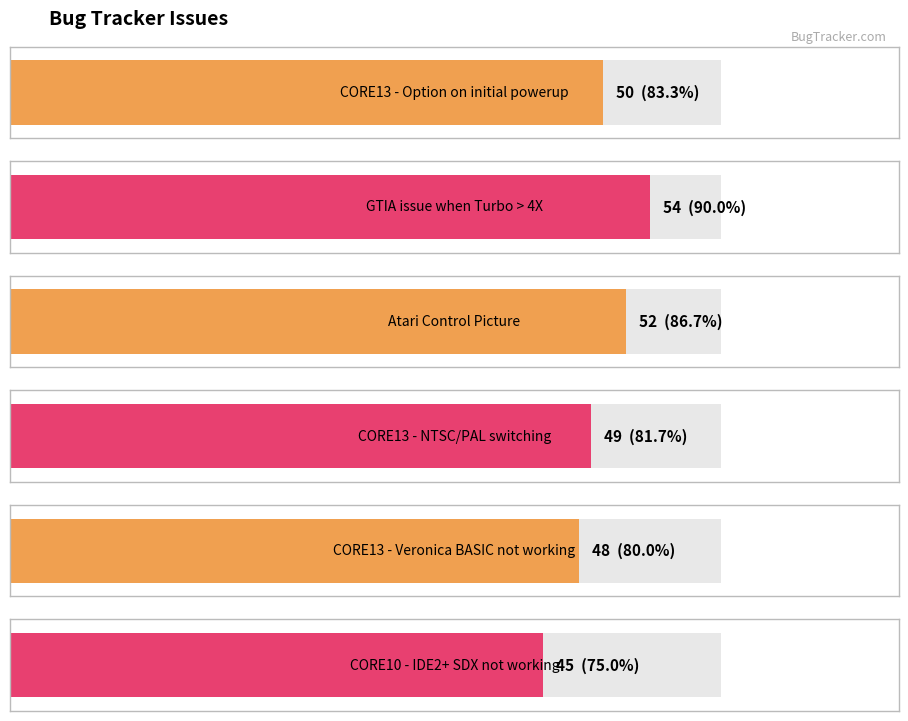

At which label is the value closest to 49?

CORE13 - NTSC/PAL switching